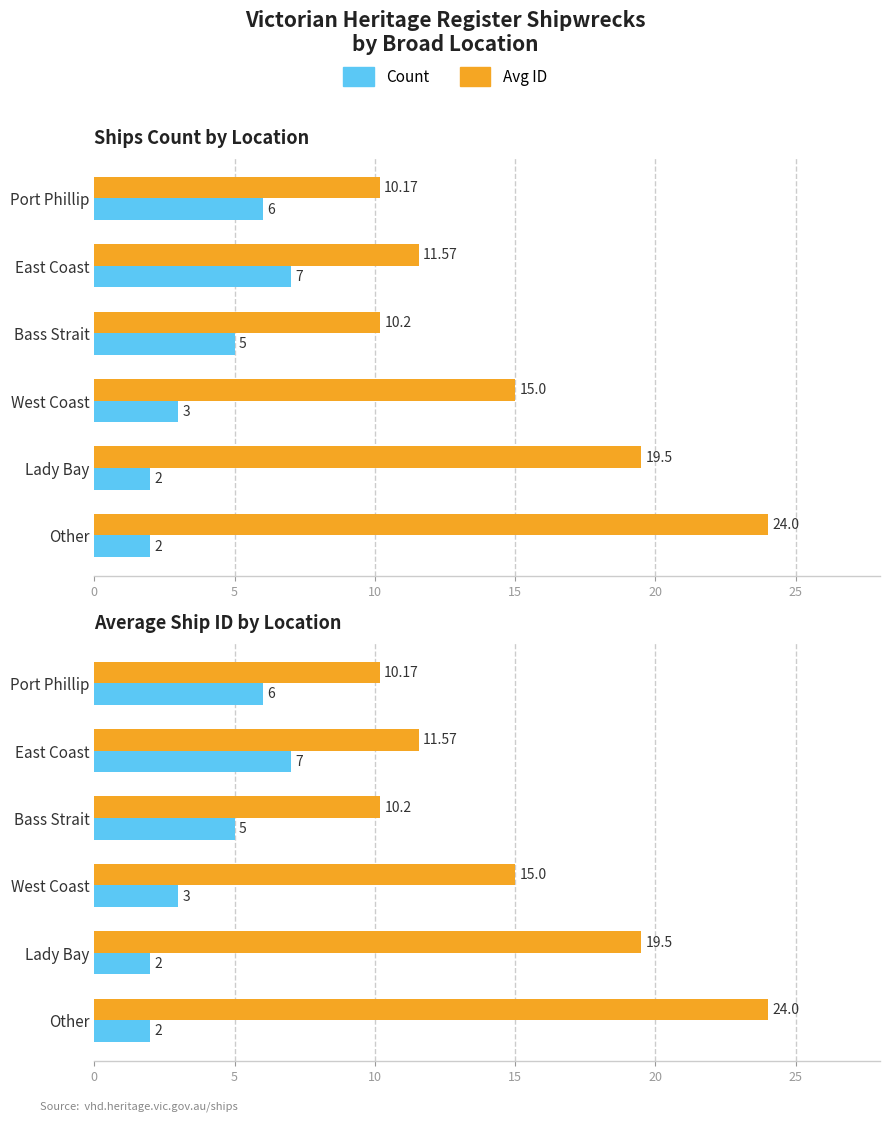

What is the value of the Avg ID bar at the 6th from the left?

24.0